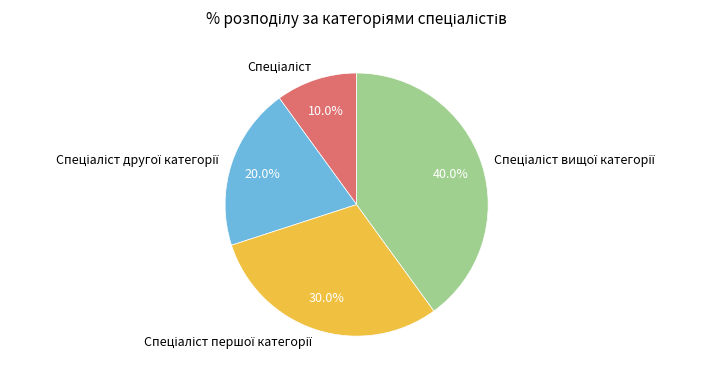

Is there a majority slice in this chart?

No